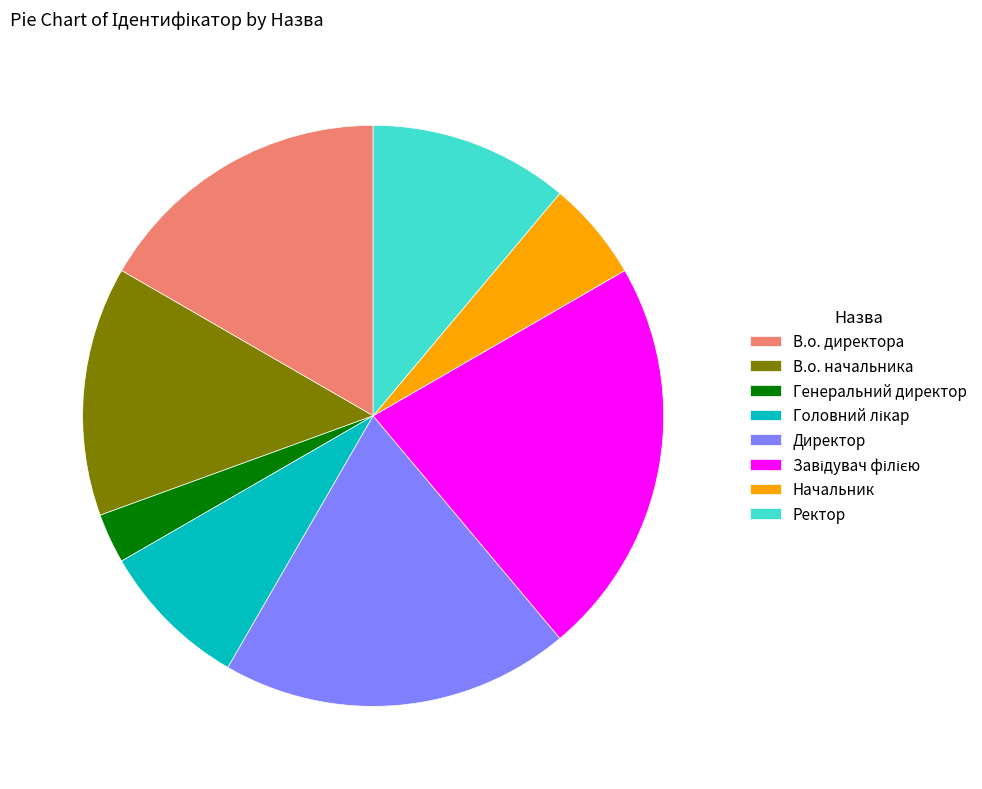

How many slices are in this pie chart?

8